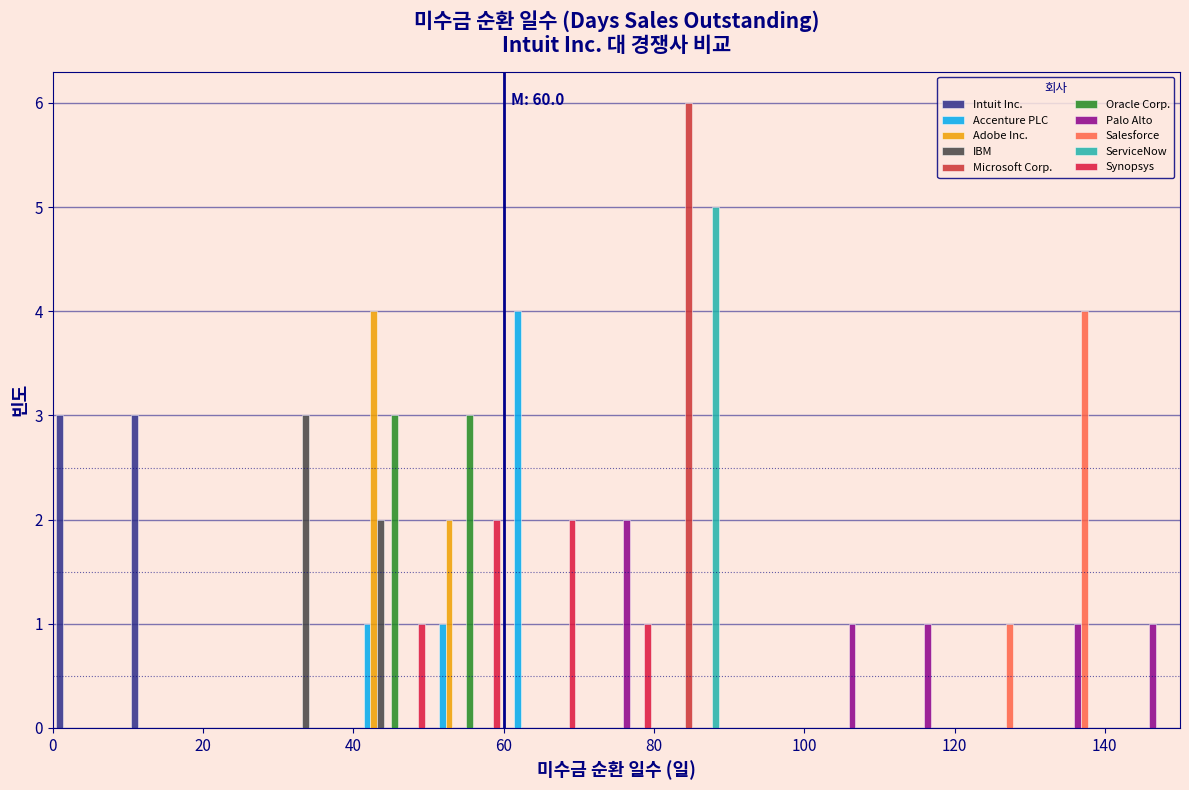

In the IBM series, which range on the x-axis has the tallest bar?

30 to 40